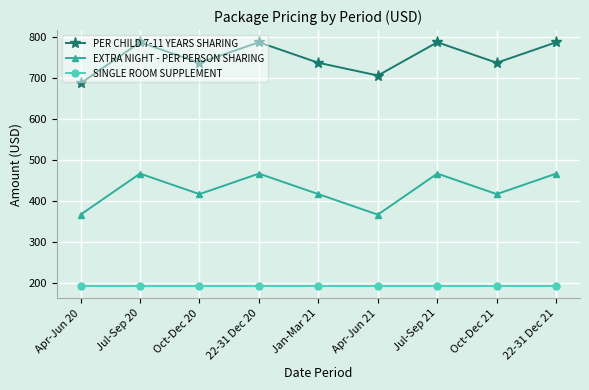

Reading left to right, list all the values displayed in this chart.

PER CHILD 7-11 YEARS SHARING: 686	786	736	786	736	705	786	736	786
EXTRA NIGHT - PER PERSON SHARING: 366	466	416	466	416	366	466	416	466
SINGLE ROOM SUPPLEMENT: 192	192	192	192	192	192	192	192	192